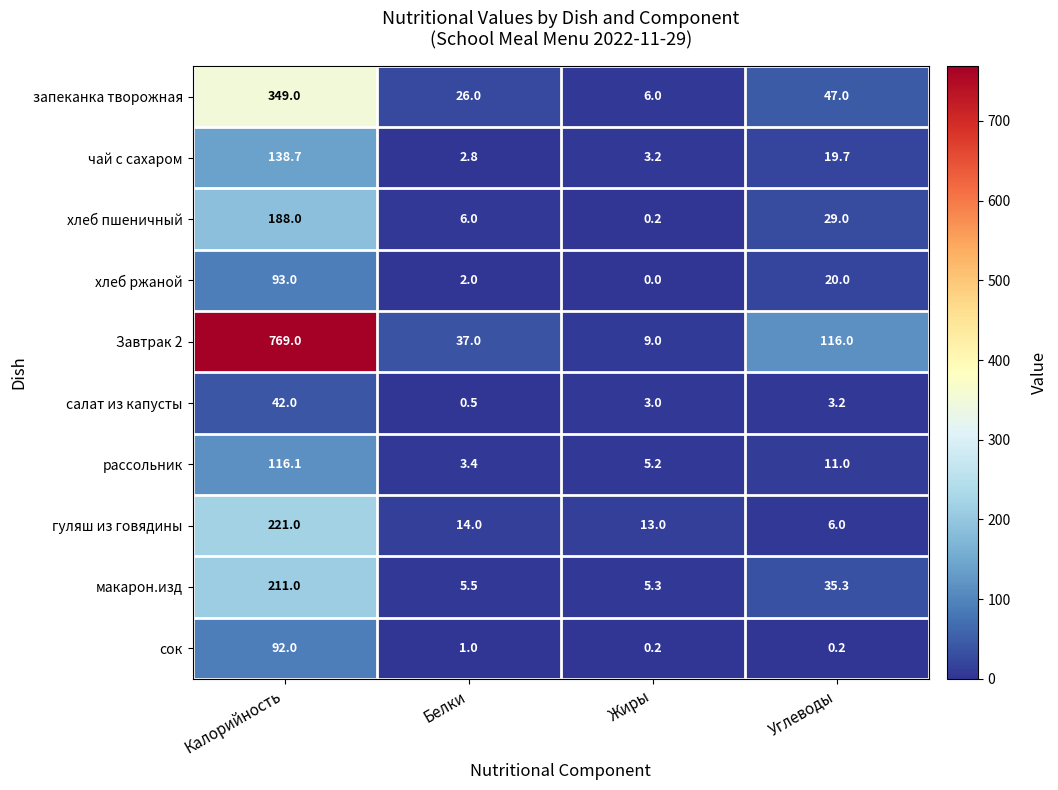

How many data points does each series have?

4